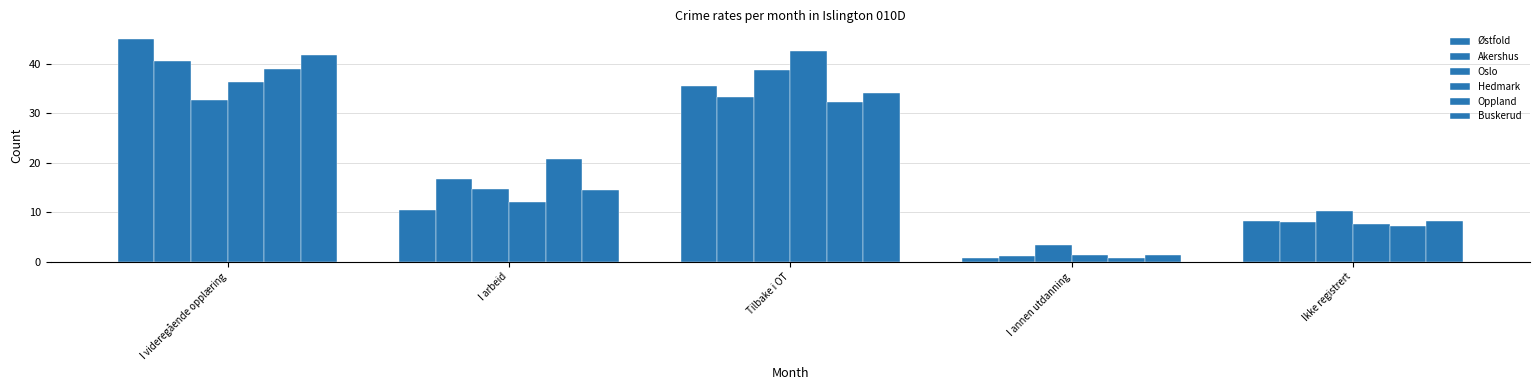

At I arbeid, list the series in order from largest to smallest.

Oppland, Akershus, Oslo, Buskerud, Hedmark, Østfold